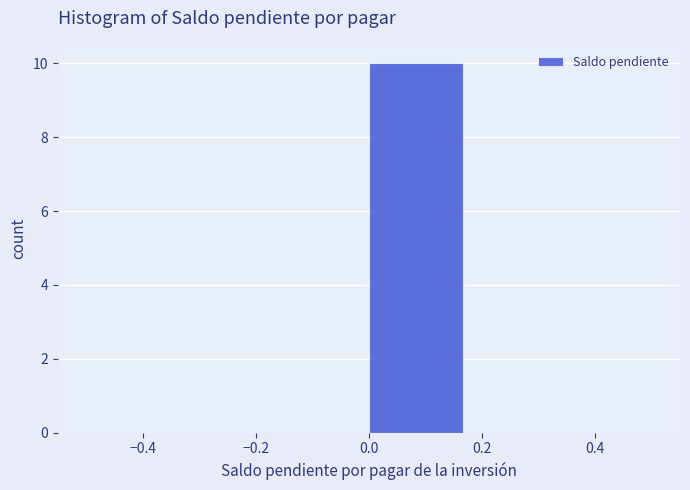

Reading left to right, transcribe this chart: for each bar, give the range it covers on the x-axis and its height. Neither the bar edges nor the heights are printed on the chart, so give them approximately, as read against the axes.

-0.50 to -0.34: 0
-0.34 to -0.16: 0
-0.16 to 0.00: 0
0.00 to 0.16: 10
0.16 to 0.34: 0
0.34 to 0.50: 0